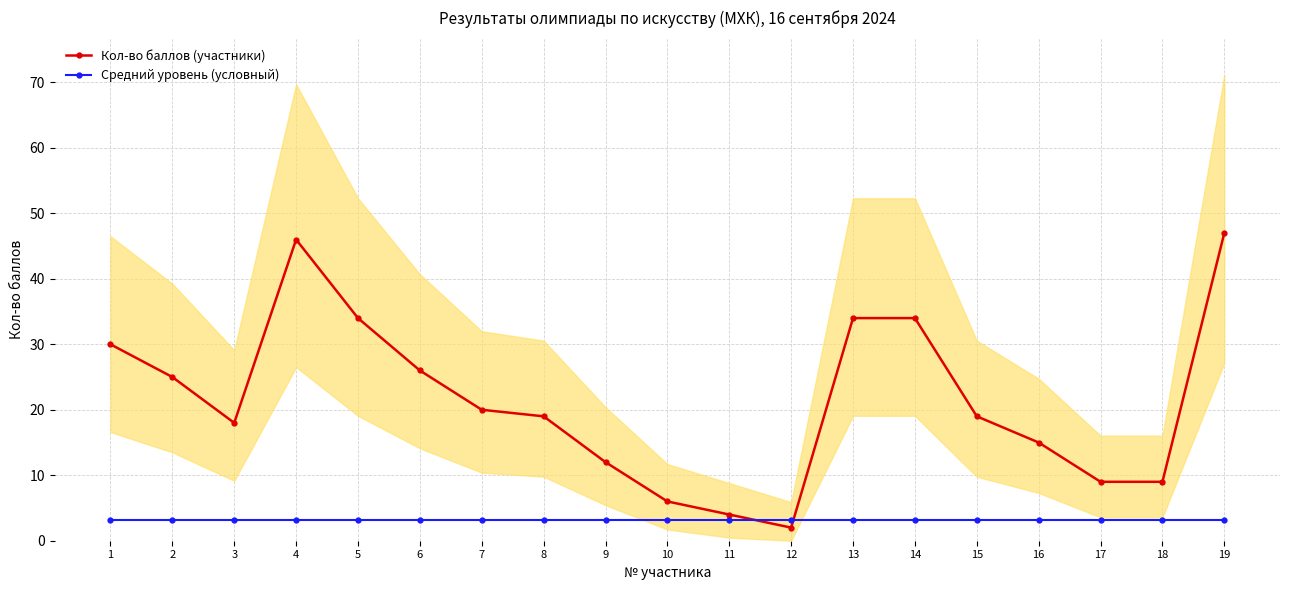

How many lines are shown in the chart?

2